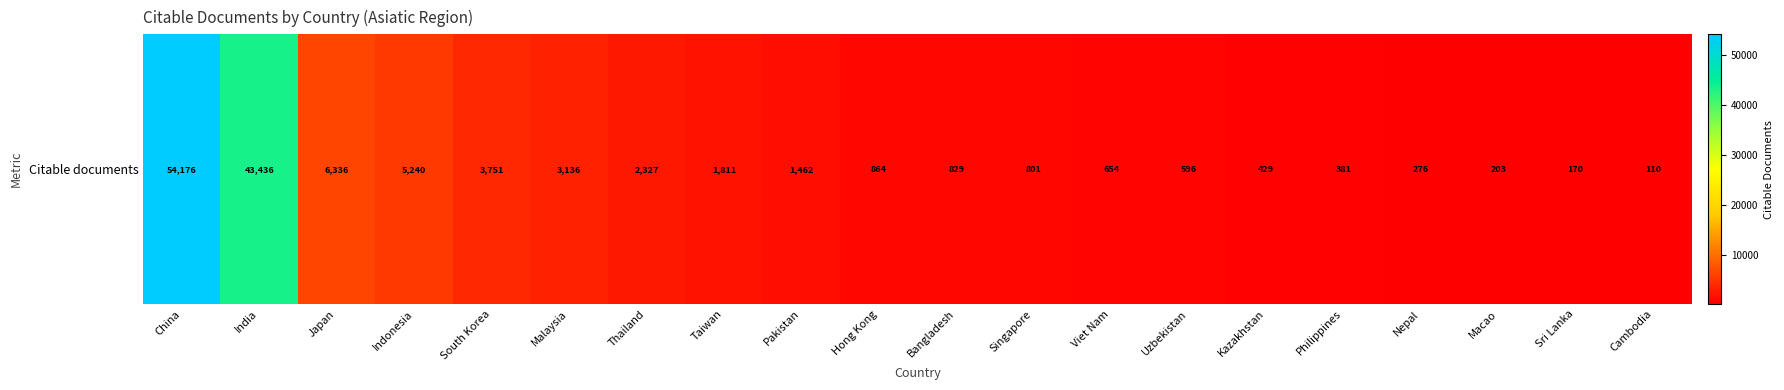

What is the maximum value shown in the chart?

54176